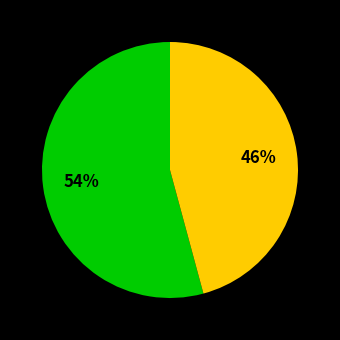

How many segments does this pie chart have?

2